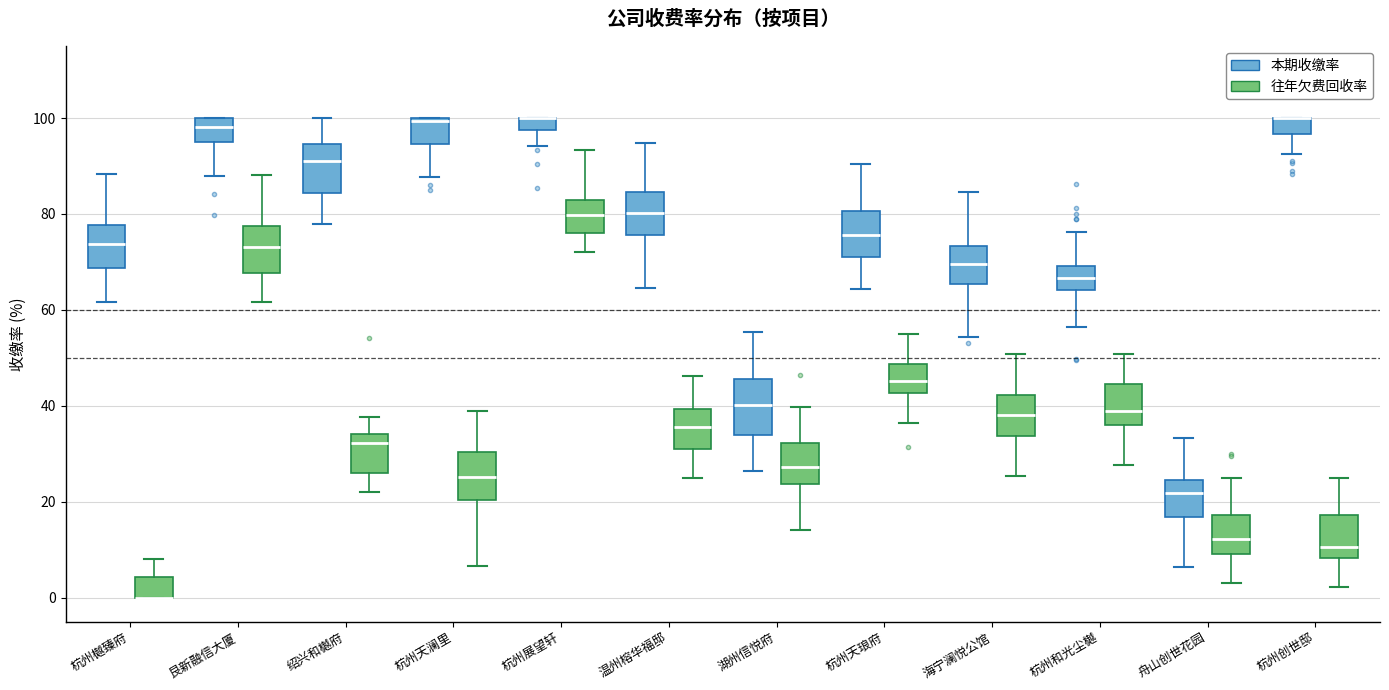

Where is the lower edge of the box for 杭州展望轩 (本期收缴率) on the y-axis? The values are not printed on the chart, so give them approximately, as read against the axis.

98